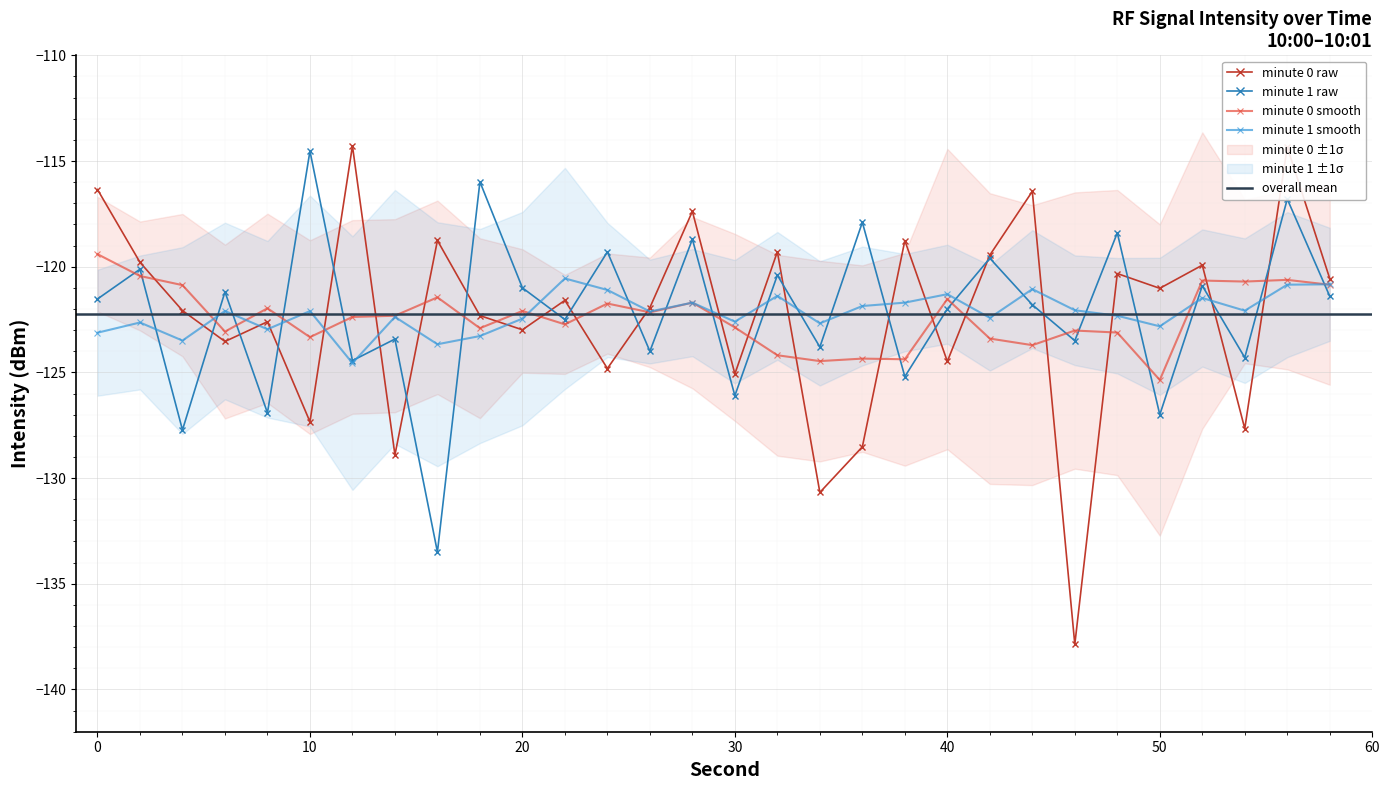

True or false: minute 0 smooth has more than 1 interior local peaks.

True